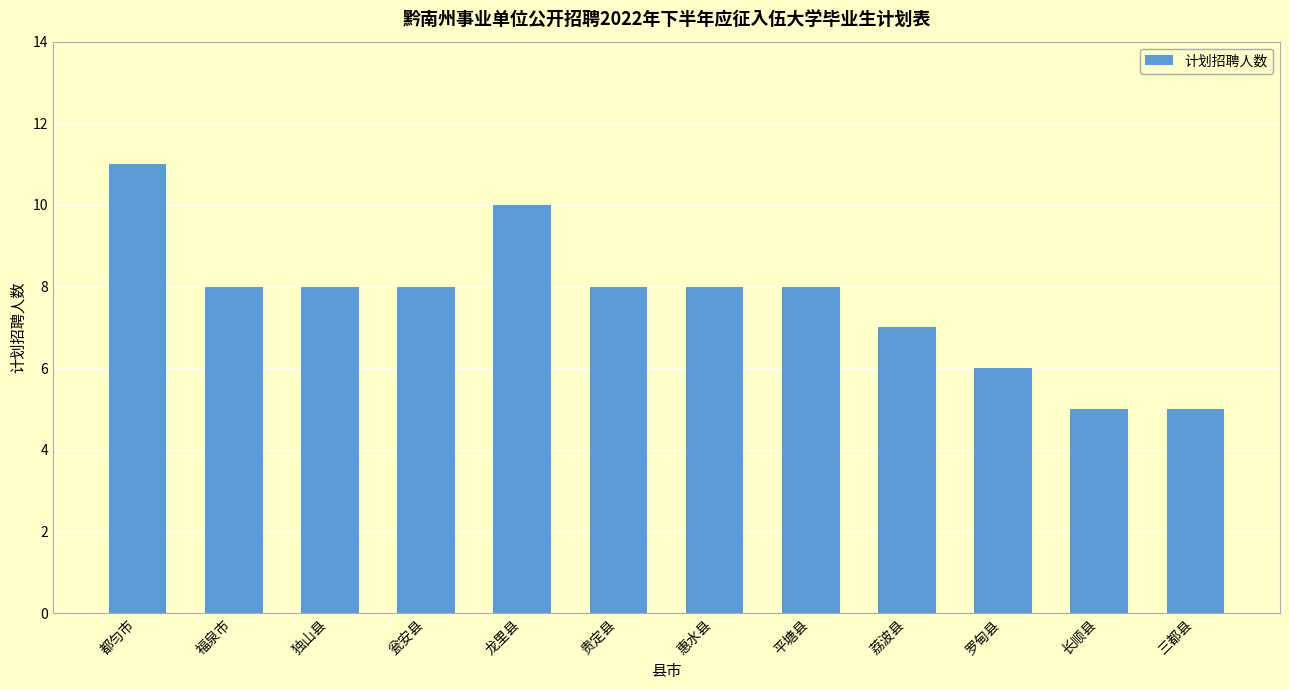

Reading left to right, transcribe all the data shown in this chart.

11	8	8	8	10	8	8	8	7	6	5	5